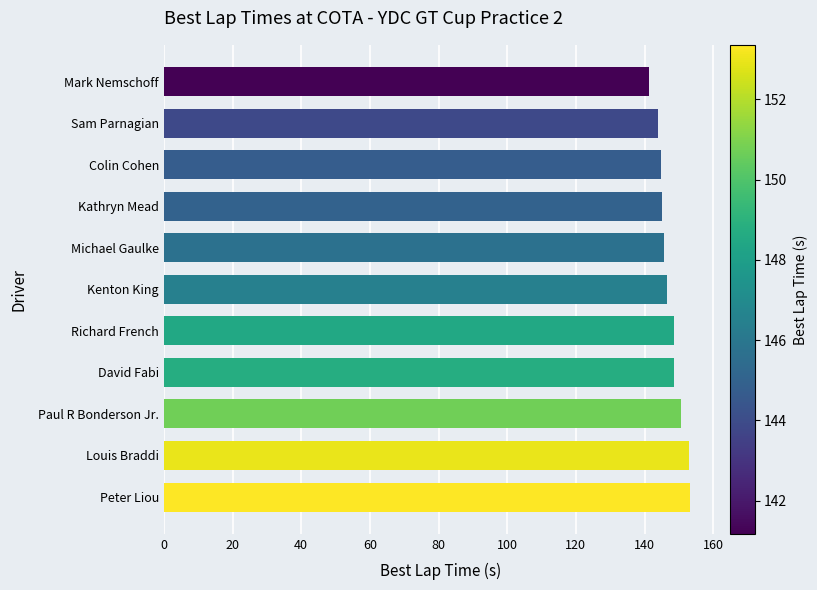

What is the difference between the second highest and second lowest values?

9.1